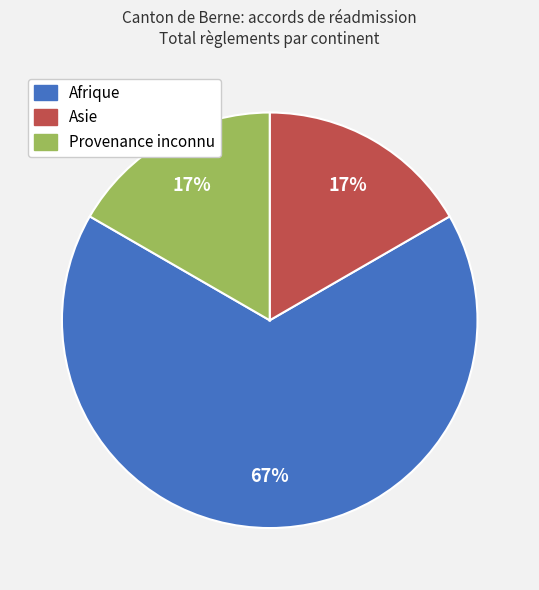

Combined, do Asie and Provenance inconnu account for over 50%?

No